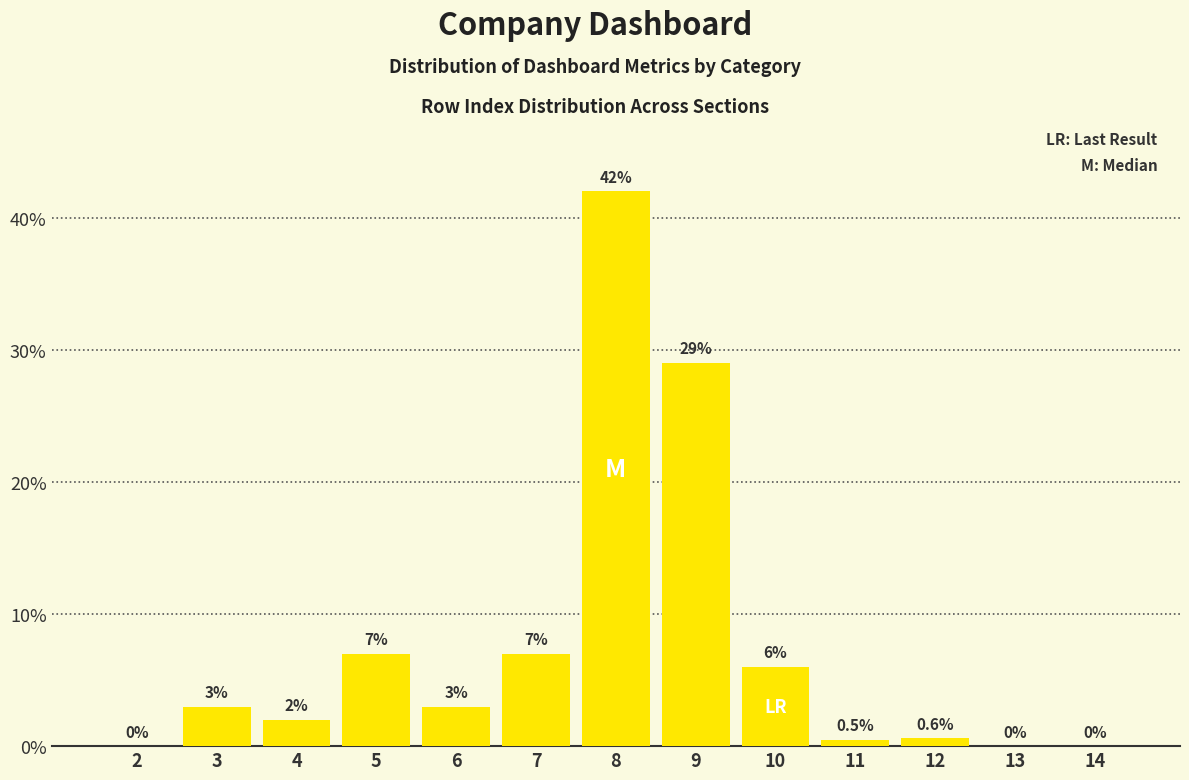

Reading left to right, list all the values displayed in this chart.

2=0.0	3=3.0	4=2.0	5=7.0	6=3.0	7=7.0	8=42.0	9=29.0	10=6.0	11=0.5	12=0.6	13=0.0	14=0.0